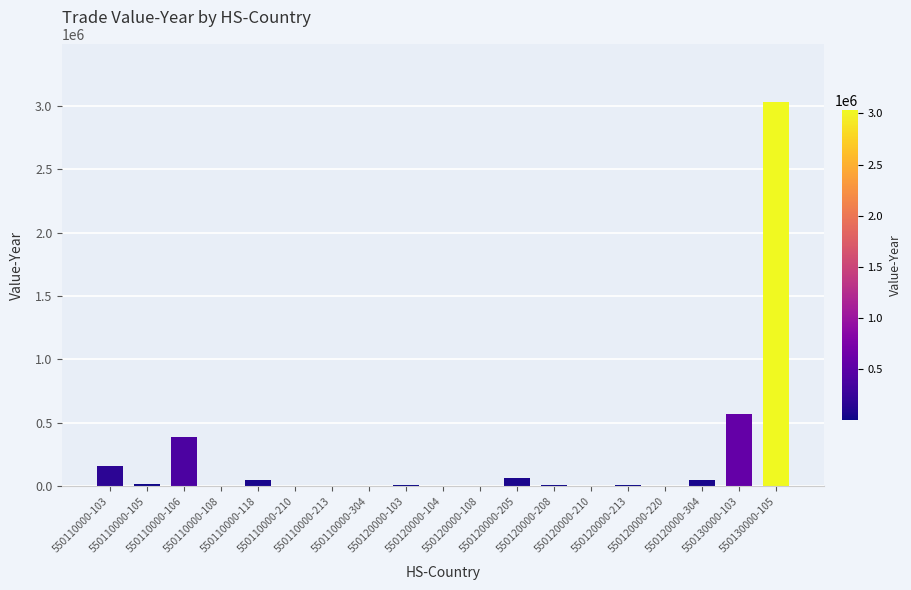

How many categories are shown in the chart?

19